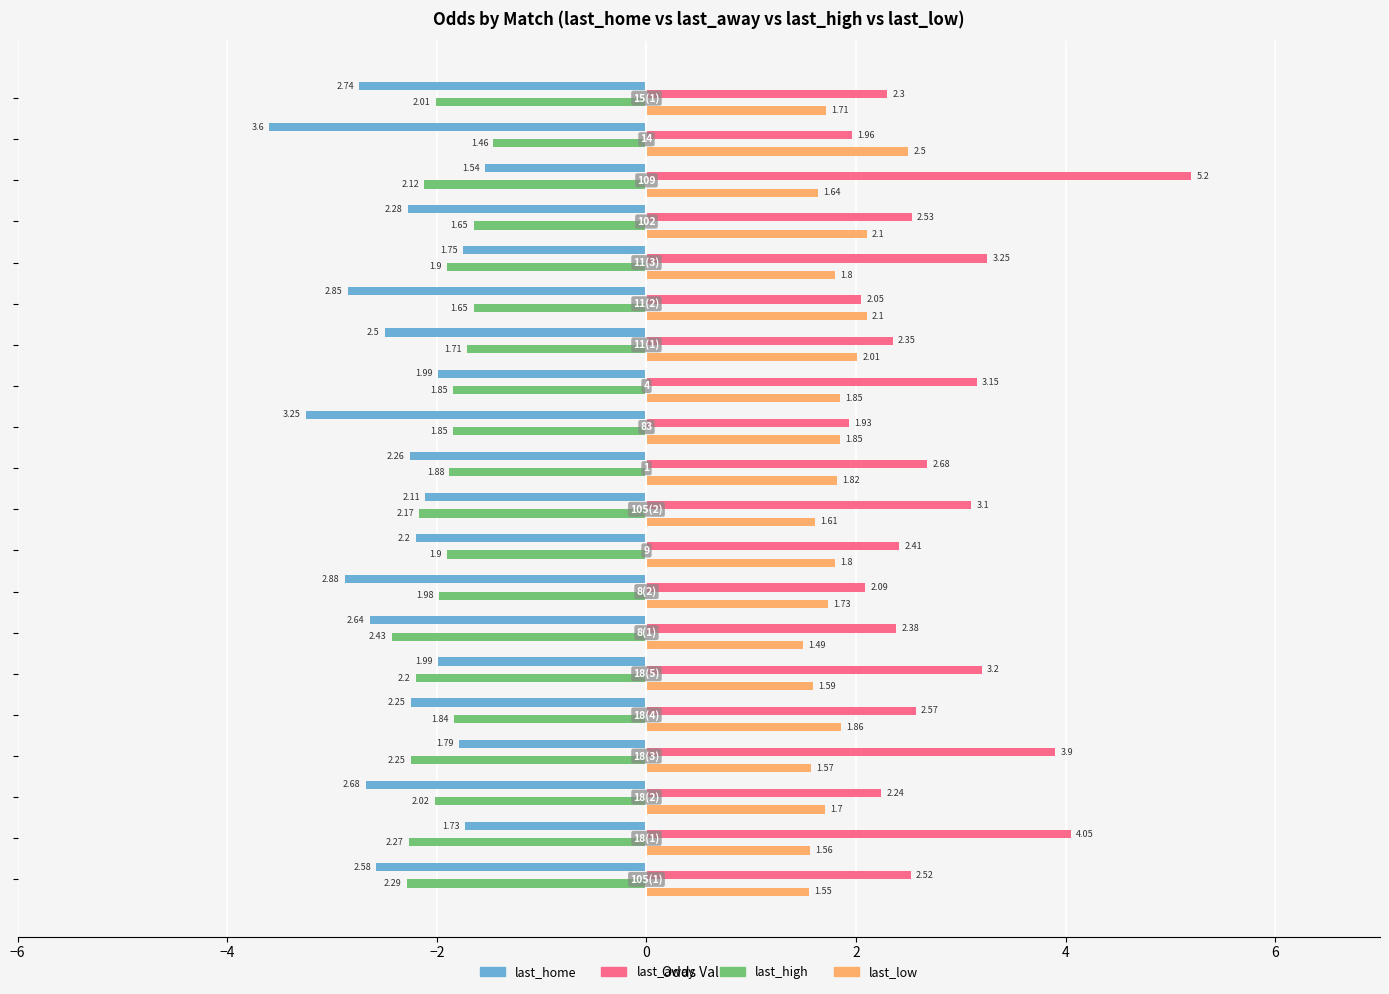

How many values in the last_home series exceed -2?

6